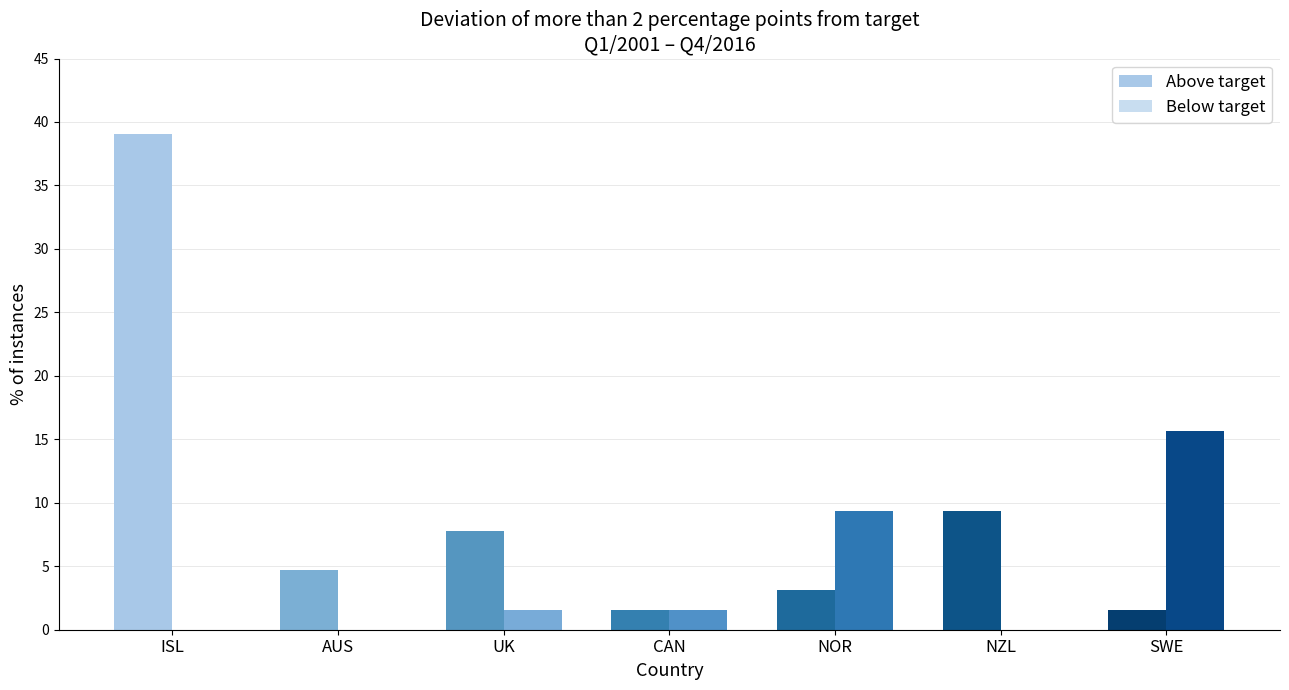

What position from the left is NZL?

6